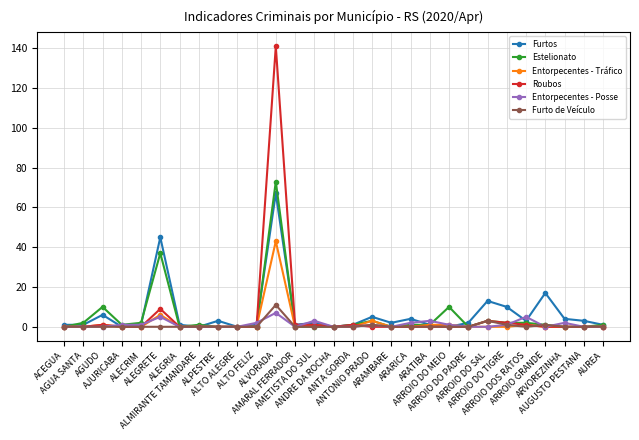

What is the sum of the Roubos values at ANDRE DA ROCHA and AMETISTA DO SUL?

1